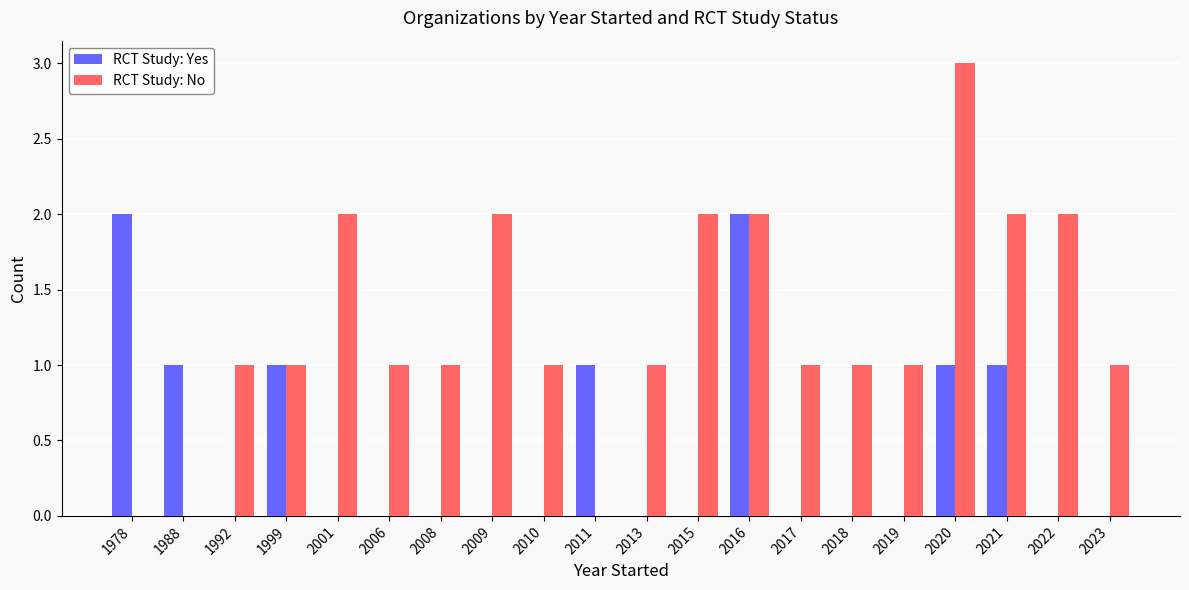

Reading right to left, transcribe all the data shown in this chart.

RCT Study: Yes: 0	0	1	1	0	0	0	2	0	0	1	0	0	0	0	0	1	0	1	2
RCT Study: No: 1	2	2	3	1	1	1	2	2	1	0	1	2	1	1	2	1	1	0	0